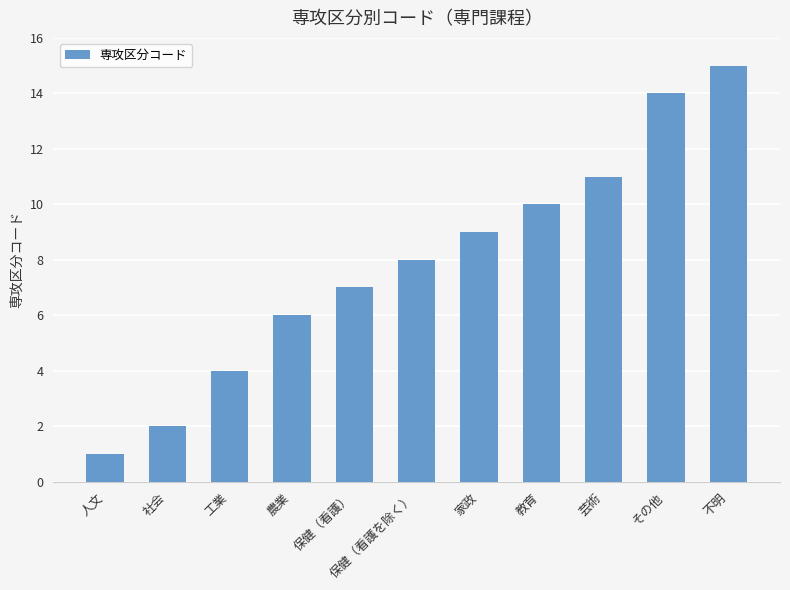

True or false: the data shows 1 at 社会.

False